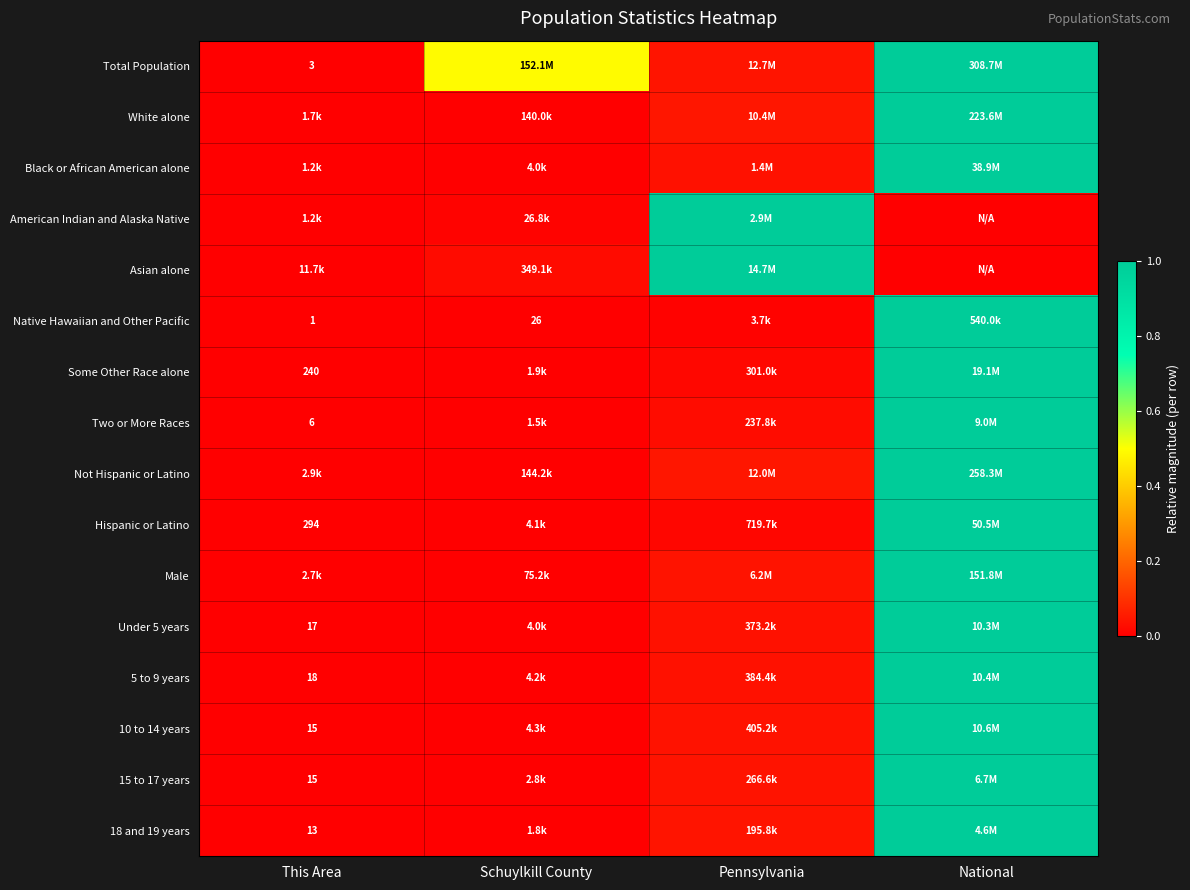

Which category has the lowest value across all series?

This Area